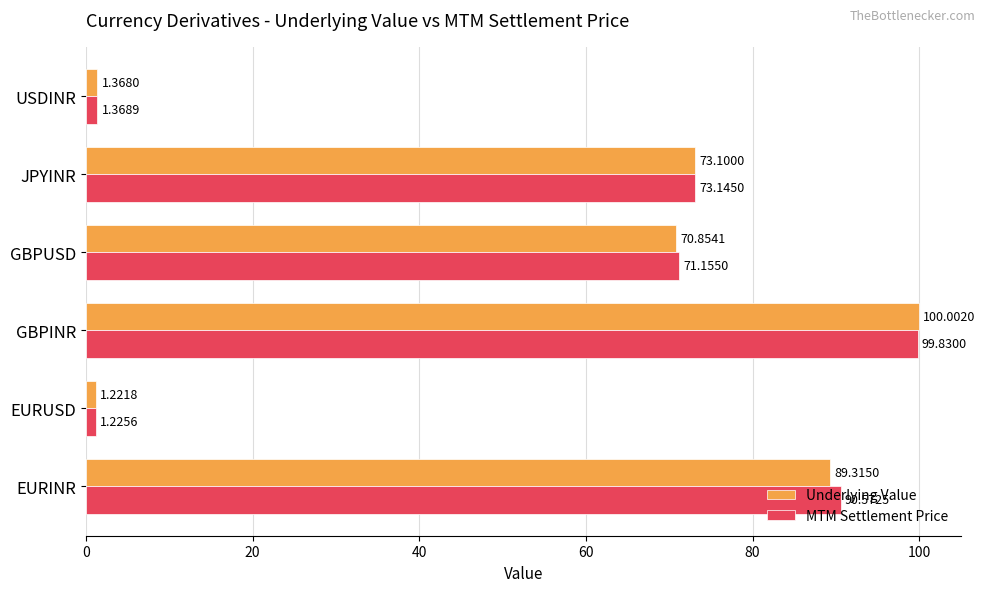

What is the average value of the Underlying Value series?

56.0